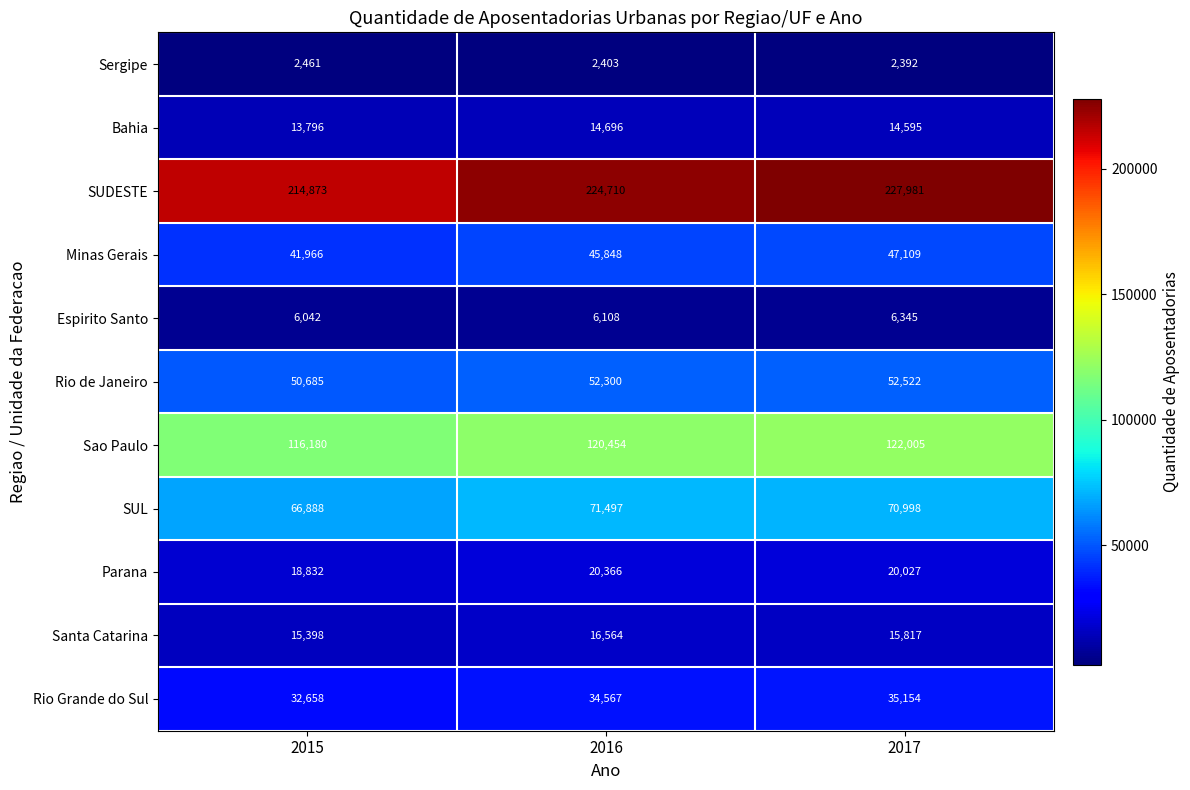

List the labels in order of Espirito Santo value, largest first.

2017, 2016, 2015